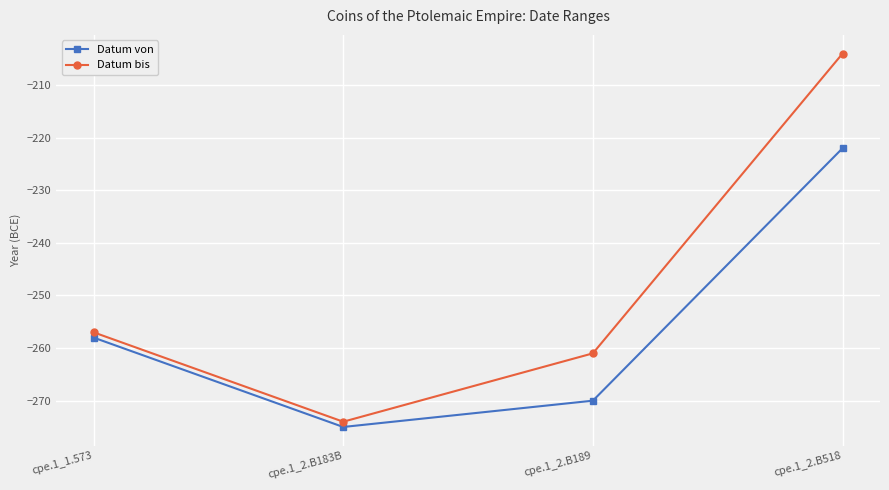

Where is Datum bis nearest to the value -239?

cpe.1_1.573